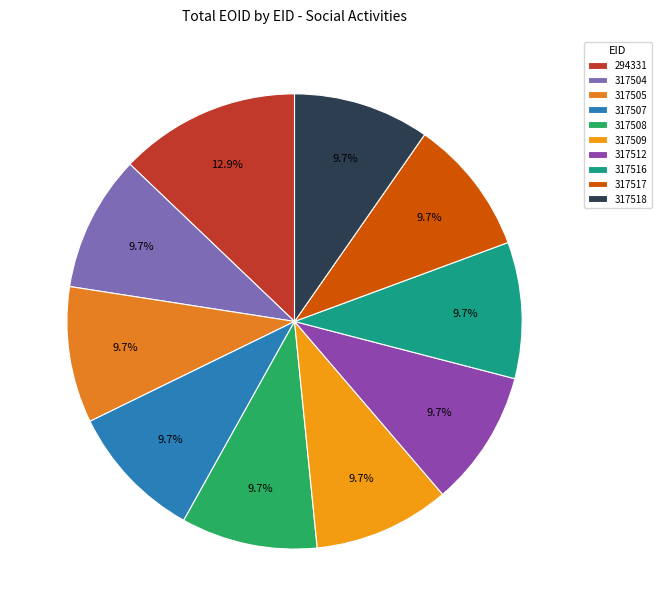

Is the sum of 317504 and 294331 greater than half?

No